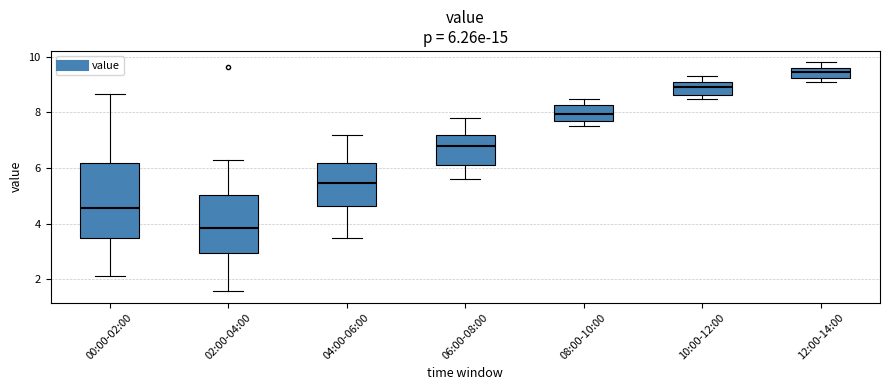

Which box is the tallest, from its lower edge to its upper edge?

00:00-02:00